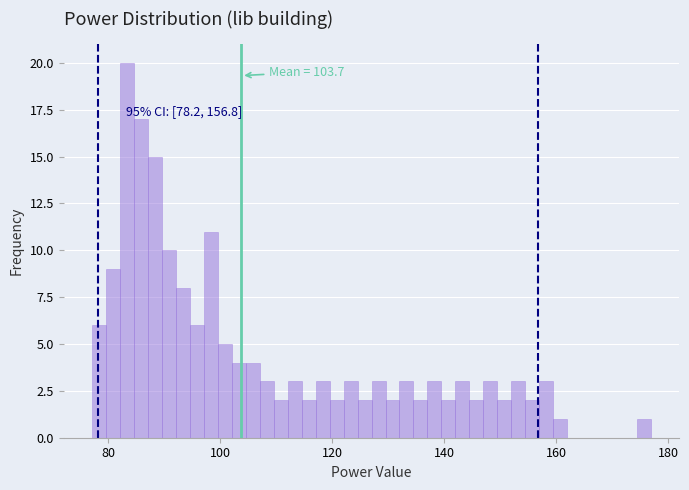

Read against the x-axis, roughly where is the centre of the tallest bar?

84